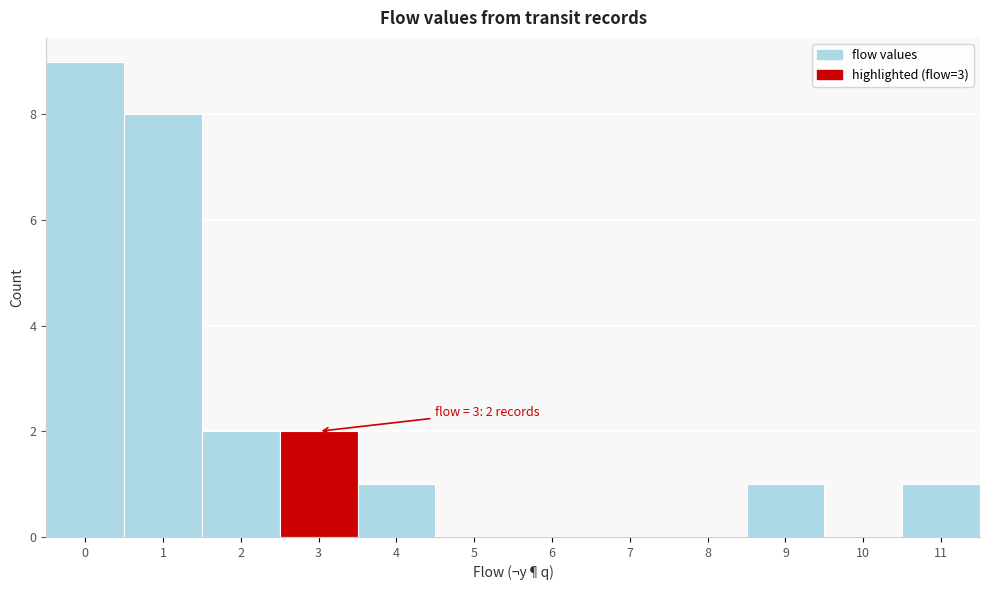

Which range on the x-axis has the tallest bar?

-0.5 to 0.5